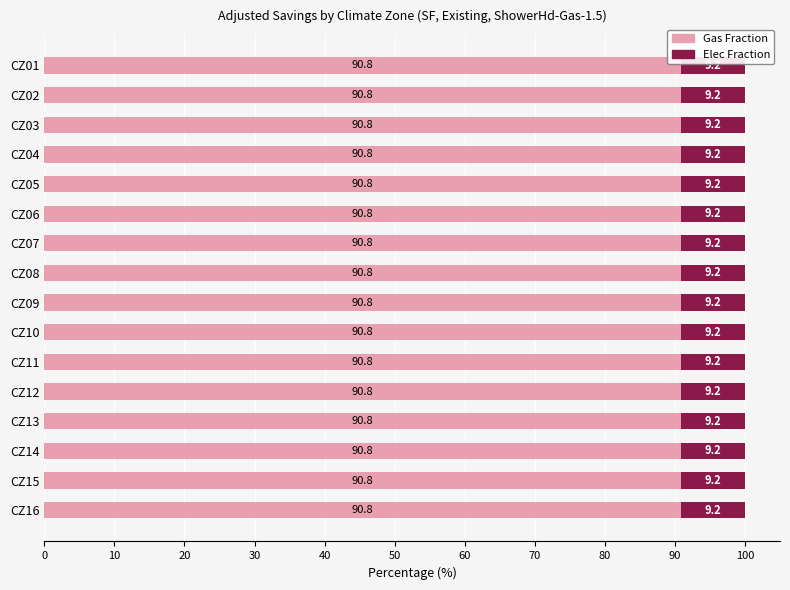

What are all the series names shown in the legend?

Gas Fraction, Elec Fraction